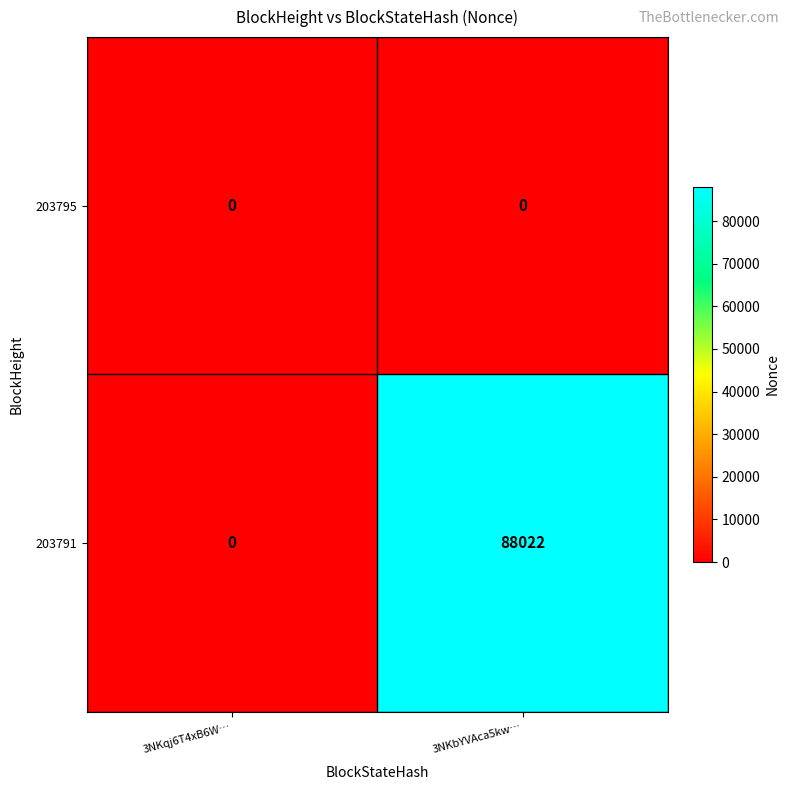

List the series in order of their peak value, highest first.

203791, 203795